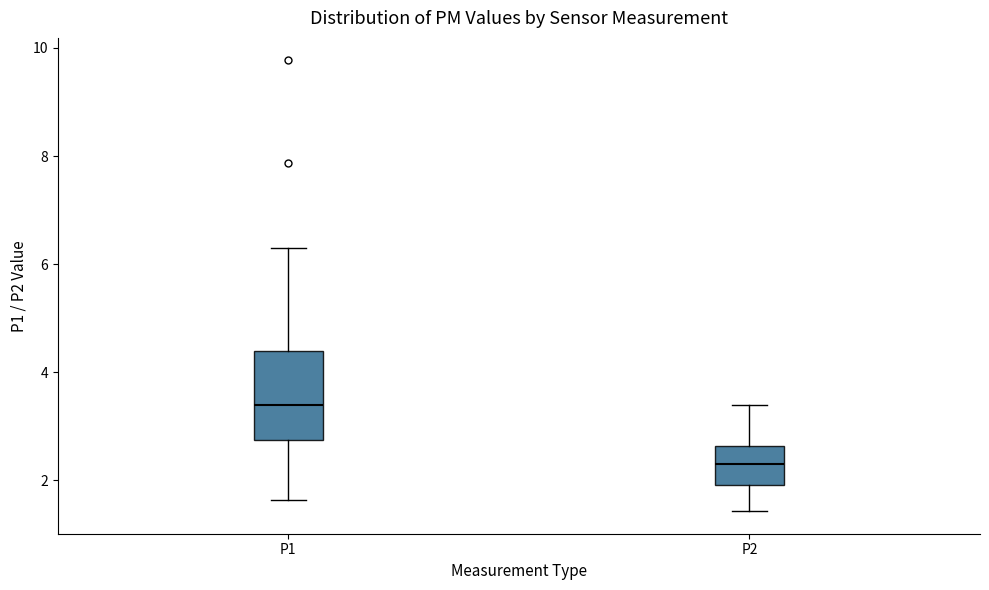

Which box's median line is the lowest?

P2